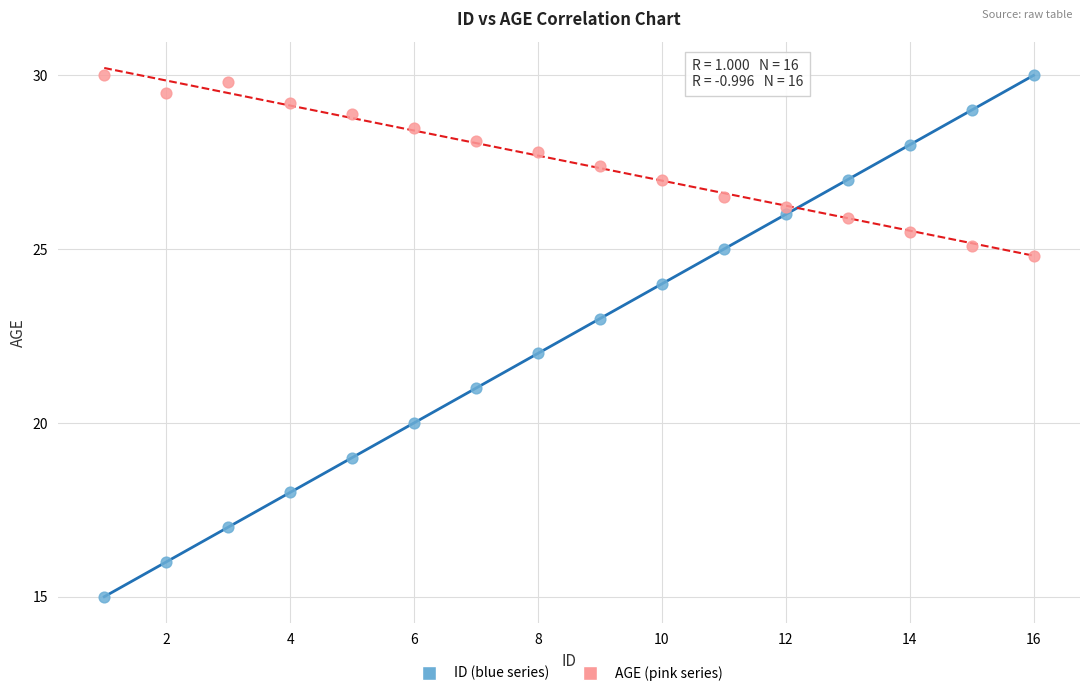

What are all the series names shown in the legend?

ID (blue series), AGE (pink series)